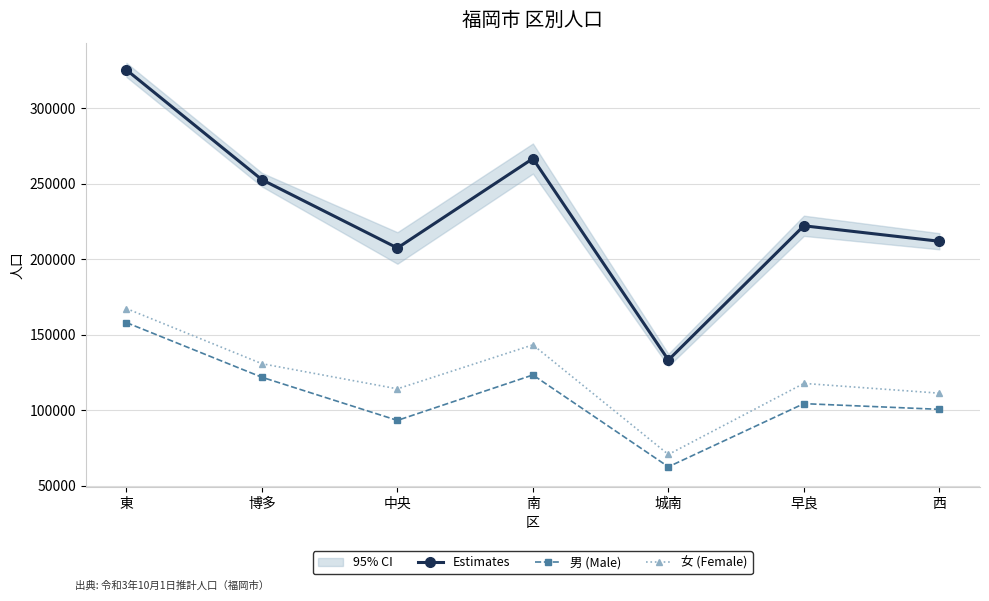

Which series has the largest total across all categories?

Estimates